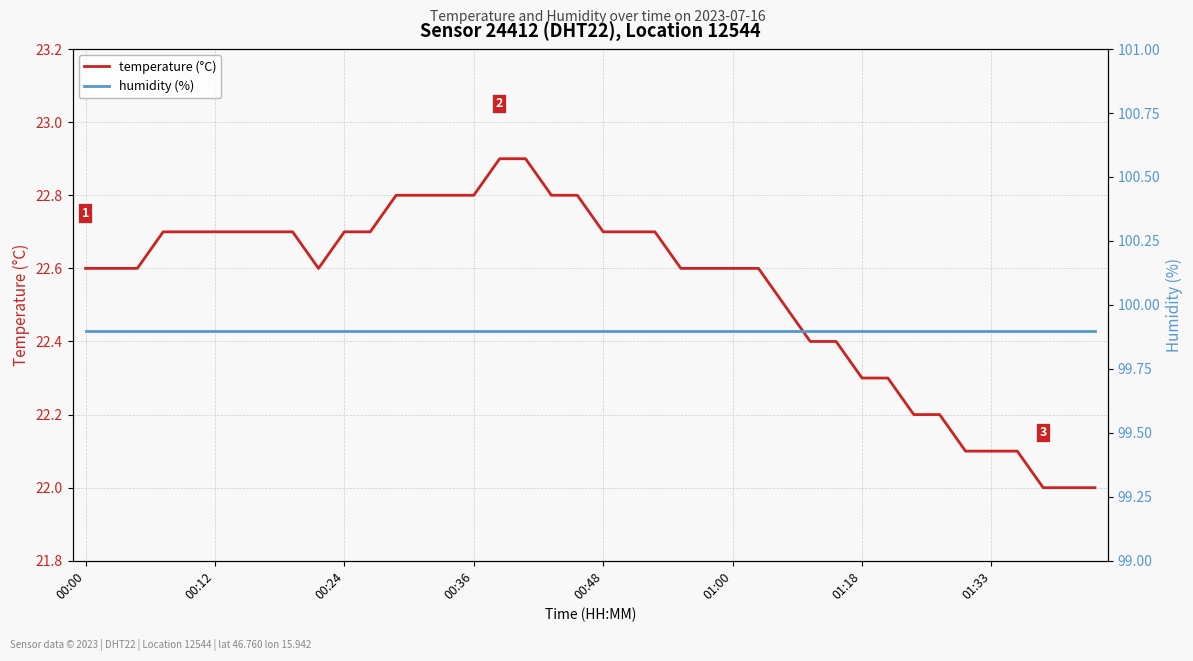

List the series in order of their overall mean, lowest first.

temperature (°C), humidity (%)